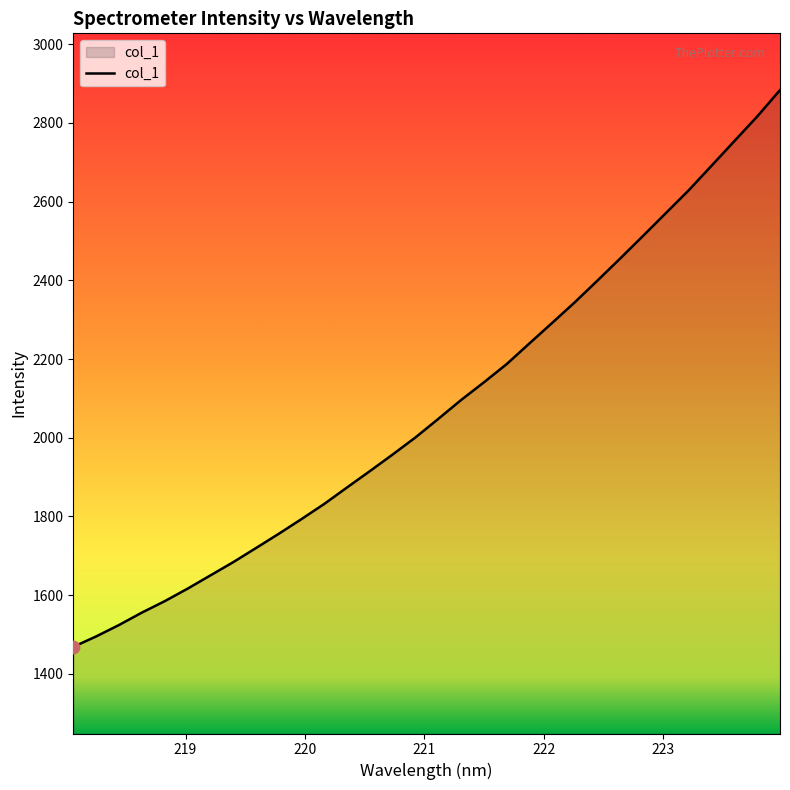

What is the difference between the maximum and minimum values?

1415.5